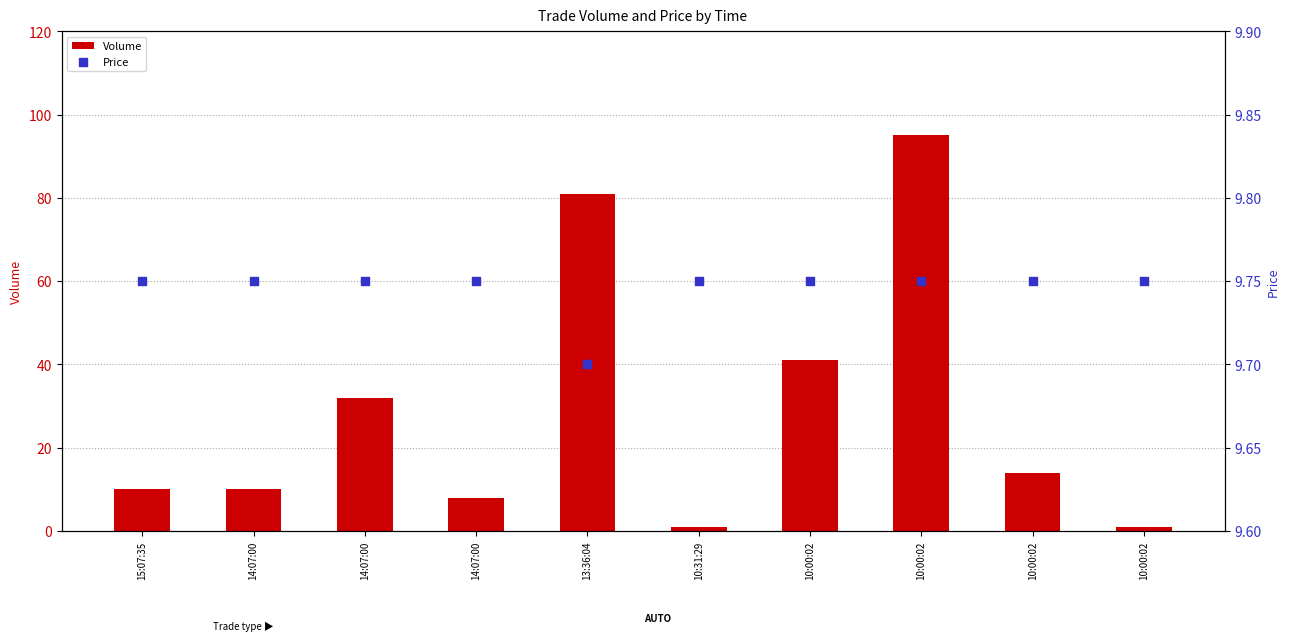

What is the total value across all series at 13:36:04?

90.7